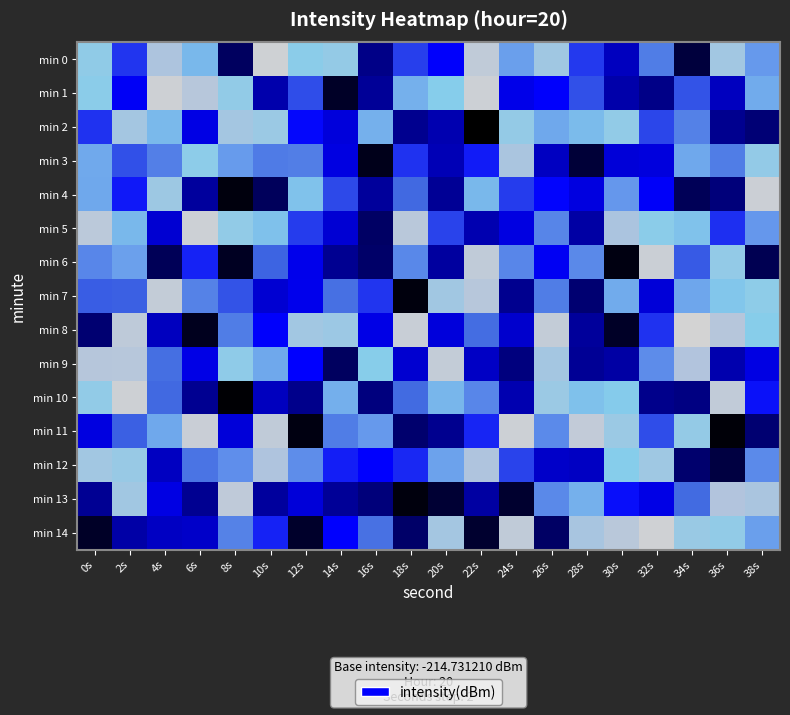

Reading left to right, extract all data points from this chart.

min 0: 0s=-215.4	2s=-223.8	4s=-213.3	6s=-217.3	8s=-232.4	10s=-210.3	12s=-215.7	14s=-215.1	16s=-231.5	18s=-223.5	20s=-225.5	22s=-211.6	24s=-218.6	26s=-214.2	28s=-223.6	30s=-229.1	32s=-220.9	34s=-233.1	36s=-214.0	38s=-218.9
min 1: 0s=-215.8	2s=-225.9	4s=-210.5	6s=-212.4	8s=-215.3	10s=-229.9	12s=-223.1	14s=-233.6	16s=-230.9	18s=-217.7	20s=-216.1	22s=-210.5	24s=-226.6	26s=-225.5	28s=-223.0	30s=-230.0	32s=-231.5	34s=-222.8	36s=-229.1	38s=-218.0
min 2: 0s=-223.8	2s=-213.9	4s=-217.2	6s=-226.9	8s=-213.9	10s=-214.6	12s=-225.0	14s=-227.5	16s=-217.7	18s=-231.2	20s=-229.7	22s=-234.5	24s=-215.1	26s=-218.1	28s=-217.1	30s=-215.2	32s=-223.3	34s=-220.5	36s=-231.2	38s=-231.9
min 3: 0s=-218.0	2s=-223.0	4s=-220.6	6s=-215.6	8s=-218.9	10s=-220.9	12s=-220.8	14s=-227.1	16s=-234.0	18s=-223.8	20s=-229.4	22s=-224.5	24s=-213.4	26s=-228.9	28s=-233.3	30s=-227.7	32s=-227.4	34s=-218.2	36s=-220.8	38s=-215.1
min 4: 0s=-218.1	2s=-224.6	4s=-214.4	6s=-230.6	8s=-234.2	10s=-232.5	12s=-216.7	14s=-223.2	16s=-230.7	18s=-222.2	20s=-230.9	22s=-217.3	24s=-223.6	26s=-225.2	28s=-227.2	30s=-219.0	32s=-225.7	34s=-232.5	36s=-231.8	38s=-210.7
min 5: 0s=-212.0	2s=-217.2	4s=-228.1	6s=-210.5	8s=-215.3	10s=-216.8	12s=-223.5	14s=-227.9	16s=-232.3	18s=-212.2	20s=-223.3	22s=-229.7	24s=-227.1	26s=-220.3	28s=-230.3	30s=-213.3	32s=-215.8	34s=-216.7	36s=-223.9	38s=-219.0
min 6: 0s=-220.1	2s=-218.5	4s=-232.6	6s=-224.3	8s=-233.7	10s=-222.4	12s=-226.5	14s=-231.1	16s=-232.1	18s=-220.0	20s=-230.5	22s=-211.6	24s=-220.2	26s=-226.1	28s=-220.0	30s=-234.2	32s=-210.8	34s=-222.7	36s=-215.2	38s=-232.7
min 7: 0s=-222.6	2s=-222.5	4s=-211.3	6s=-220.4	8s=-222.9	10s=-228.1	12s=-226.4	14s=-221.7	16s=-223.8	18s=-234.2	20s=-214.1	22s=-212.3	24s=-231.2	26s=-220.9	28s=-232.0	30s=-217.9	32s=-227.7	34s=-218.2	36s=-216.6	38s=-215.5
min 8: 0s=-232.0	2s=-211.8	4s=-229.0	6s=-233.8	8s=-220.9	10s=-225.5	12s=-214.0	14s=-214.5	16s=-226.8	18s=-210.9	20s=-227.5	22s=-221.9	24s=-228.3	26s=-211.3	28s=-230.6	30s=-233.6	32s=-223.9	34s=-209.9	36s=-212.4	38s=-216.0
min 9: 0s=-212.5	2s=-212.4	4s=-221.8	6s=-226.8	8s=-215.4	10s=-218.2	12s=-225.4	14s=-232.4	16s=-216.1	18s=-228.2	20s=-211.3	22s=-228.7	24s=-231.7	26s=-214.0	28s=-230.9	30s=-230.2	32s=-219.7	34s=-212.9	36s=-229.8	38s=-227.0
min 10: 0s=-215.3	2s=-210.4	4s=-222.2	6s=-231.1	8s=-234.4	10s=-229.0	12s=-231.4	14s=-217.8	16s=-231.7	18s=-222.1	20s=-217.4	22s=-220.2	24s=-229.7	26s=-214.6	28s=-216.8	30s=-216.3	32s=-231.5	34s=-231.6	36s=-211.5	38s=-224.8
min 11: 0s=-227.2	2s=-222.5	4s=-218.2	6s=-210.8	8s=-227.6	10s=-211.6	12s=-234.1	14s=-220.9	16s=-218.9	18s=-232.1	20s=-231.2	22s=-224.3	24s=-210.6	26s=-219.8	28s=-211.4	30s=-214.6	32s=-223.0	34s=-215.1	36s=-234.3	38s=-232.0
min 12: 0s=-214.0	2s=-214.8	4s=-228.9	6s=-221.5	8s=-219.6	10s=-213.0	12s=-219.7	14s=-224.4	16s=-225.4	18s=-224.1	20s=-218.4	22s=-213.0	24s=-223.4	26s=-228.5	28s=-228.8	30s=-216.1	32s=-214.3	34s=-232.1	36s=-233.1	38s=-219.9
min 13: 0s=-231.1	2s=-214.1	4s=-227.0	6s=-231.1	8s=-211.7	10s=-230.6	12s=-227.6	14s=-230.9	16s=-231.8	18s=-234.2	20s=-233.3	22s=-230.4	24s=-233.4	26s=-220.0	28s=-217.7	30s=-224.9	32s=-226.8	34s=-222.1	36s=-212.9	38s=-213.5
min 14: 0s=-233.6	2s=-230.2	4s=-228.8	6s=-228.5	8s=-220.5	10s=-224.3	12s=-233.5	14s=-225.4	16s=-221.6	18s=-232.2	20s=-213.9	22s=-233.4	24s=-211.6	26s=-232.3	28s=-213.6	30s=-212.2	32s=-210.2	34s=-214.7	36s=-215.2	38s=-218.7